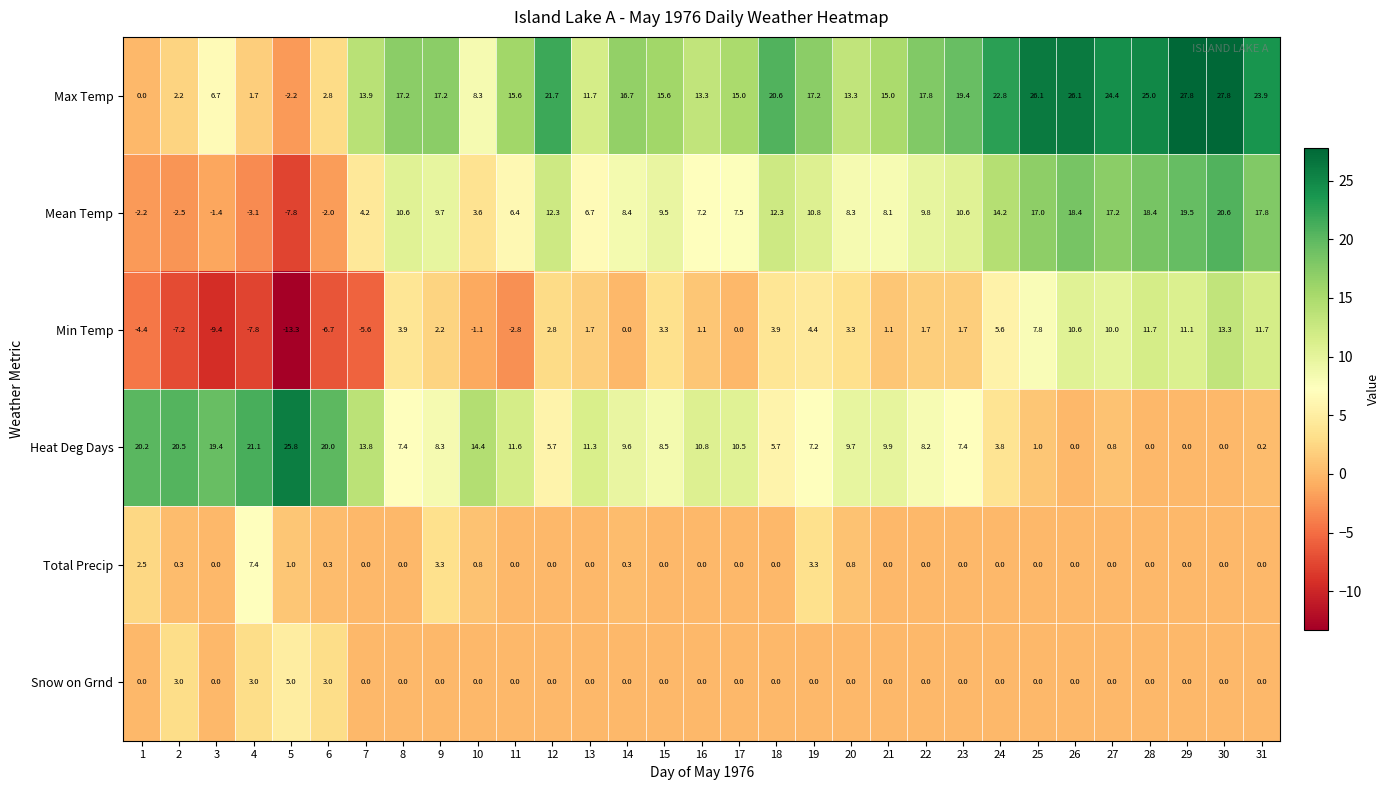

Where is Mean Temp nearest to the value 6?

11